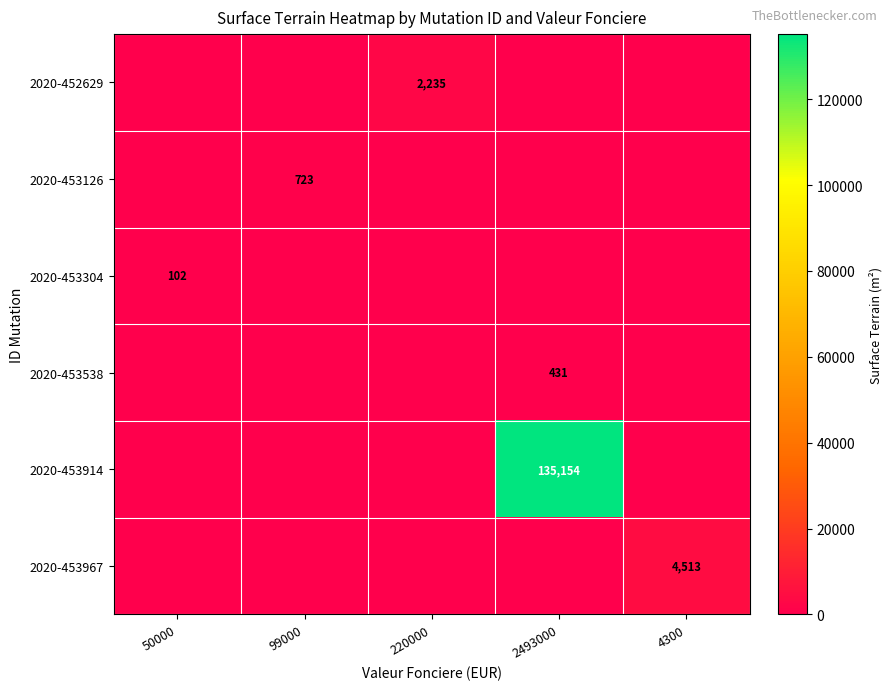

Is it true that 2020-453126 equals 1268 at 99000?

False